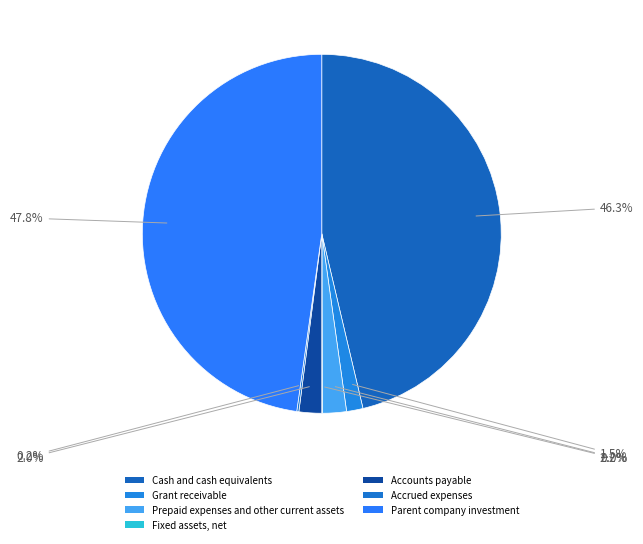

How many slices are in this pie chart?

7